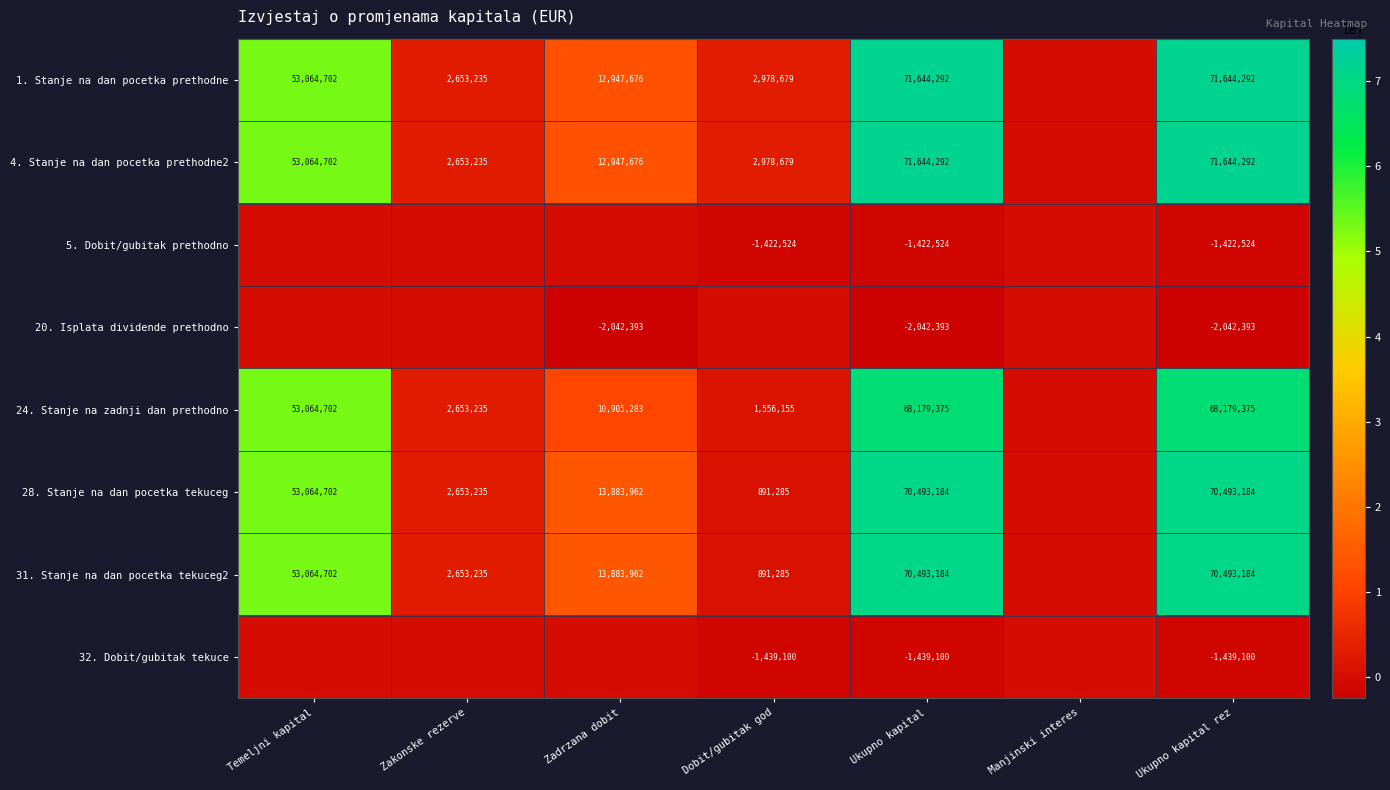

Count the number of categories in the chart.

7